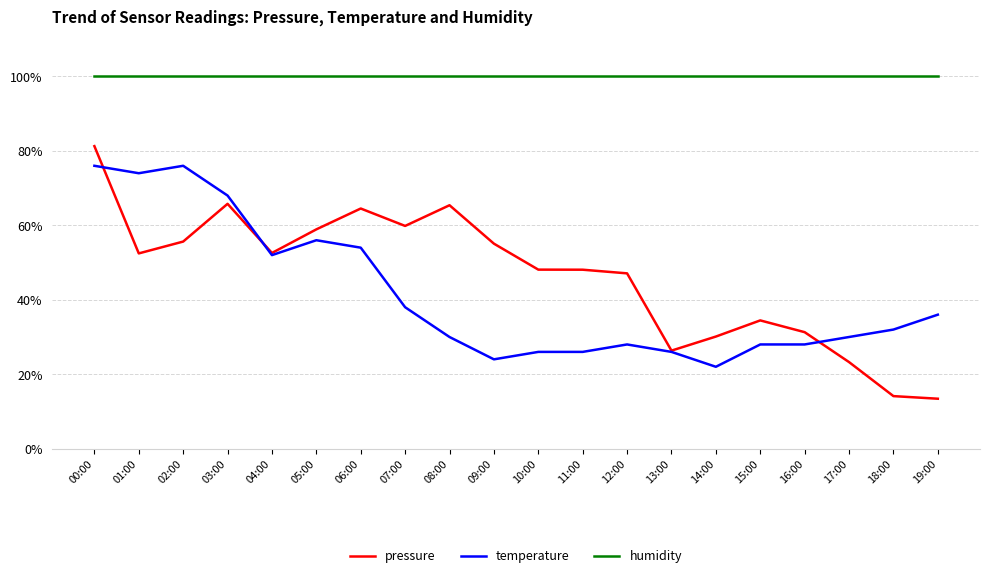

The value of pressure at 14:00 is 30.1. True or false?

True